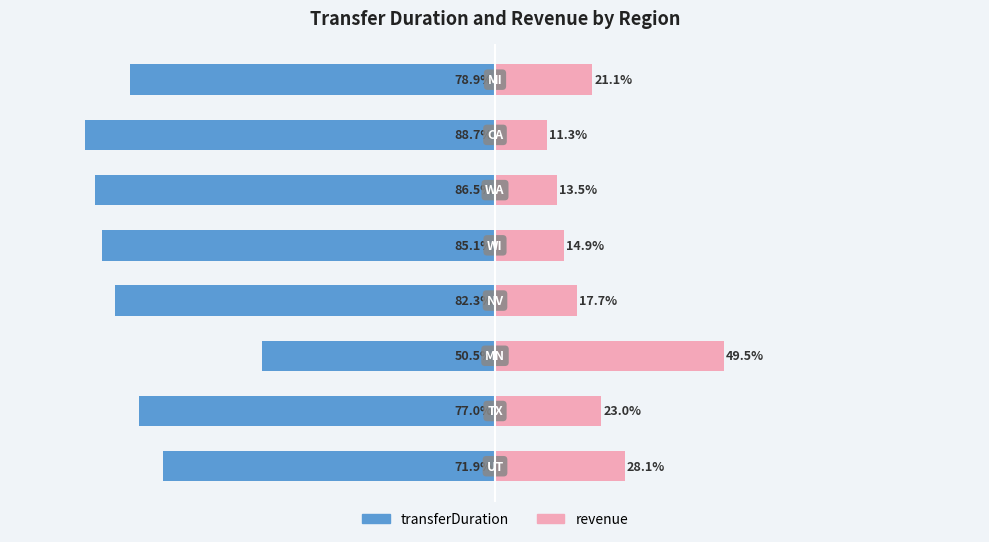

Between 0 and 2, which series saw the biggest shift?

revenue